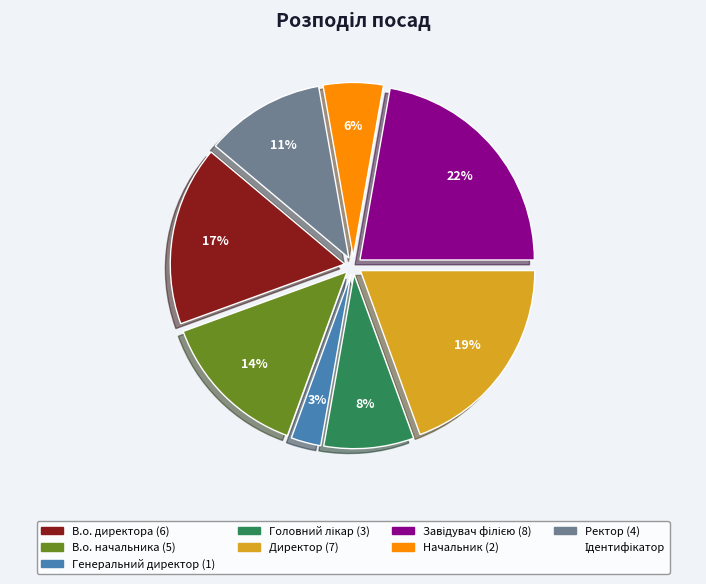

Does any single category account for the majority?

No